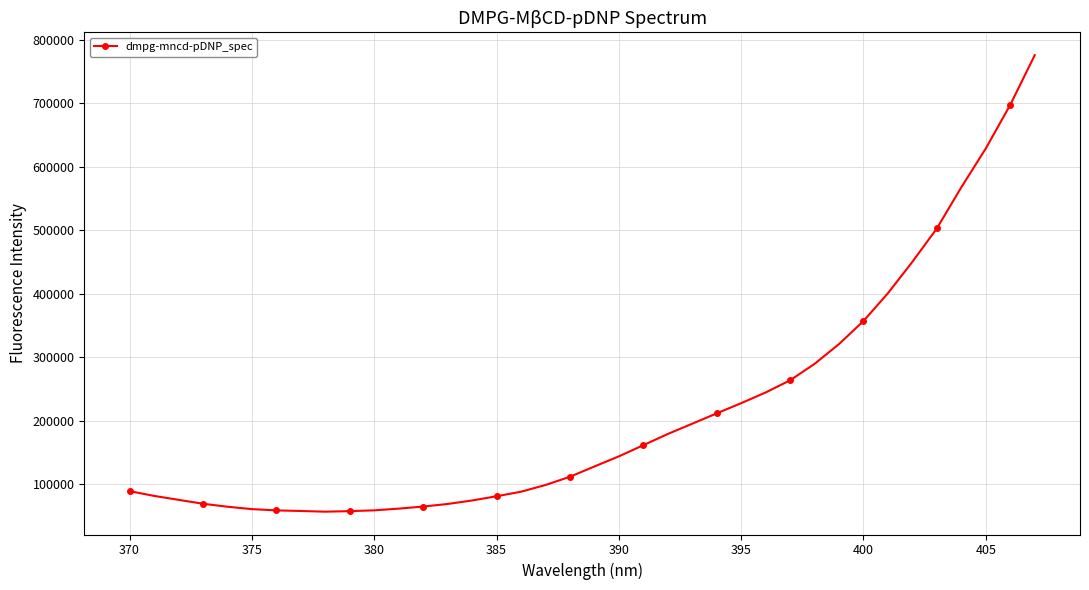

What is the maximum value shown in the chart?

775613.4